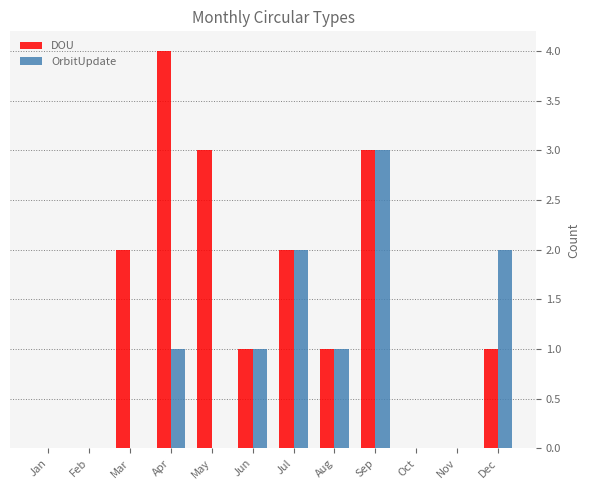

The value of OrbitUpdate at May is 0. True or false?

True